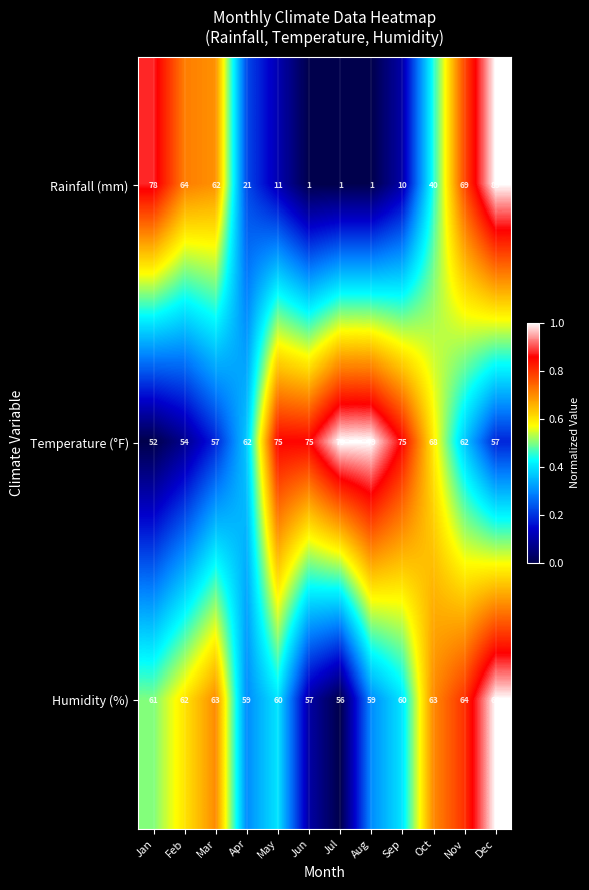

What is the total value across all series at May?

146